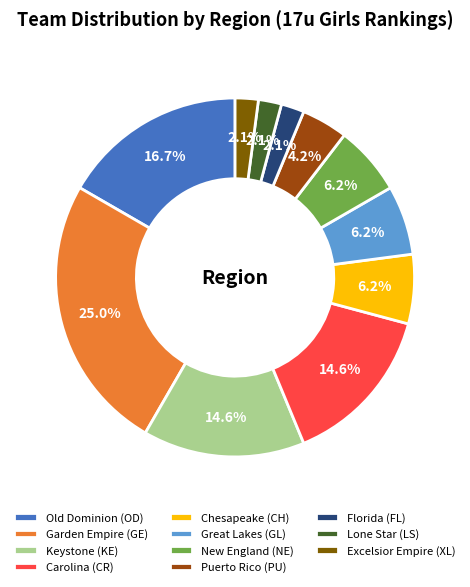

How many slices are in this pie chart?

11